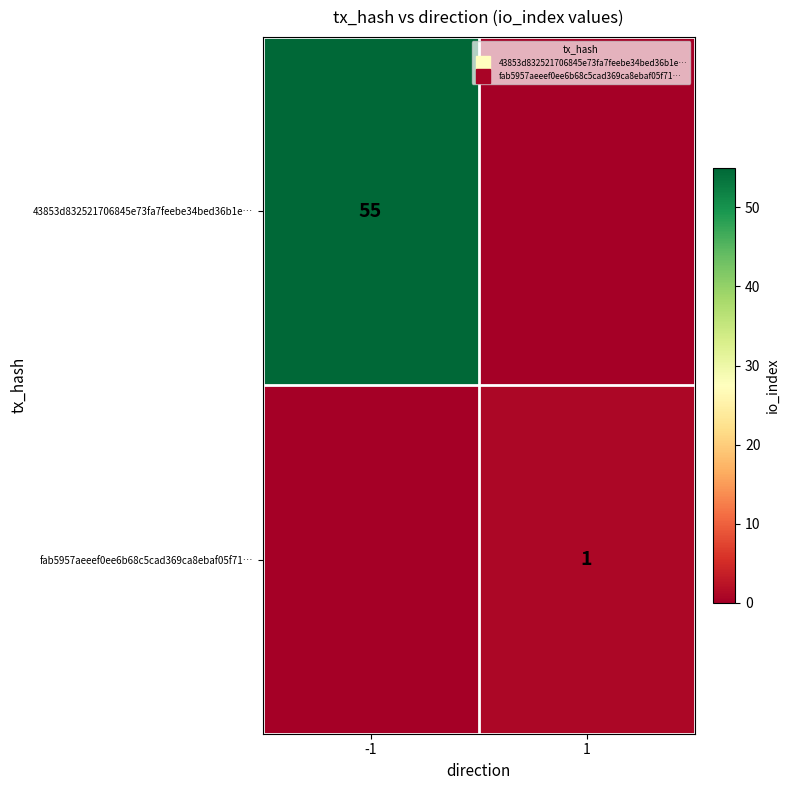

Which series has the widest spread of values?

43853d832521706845e73fa7feebe34bed36b1e…